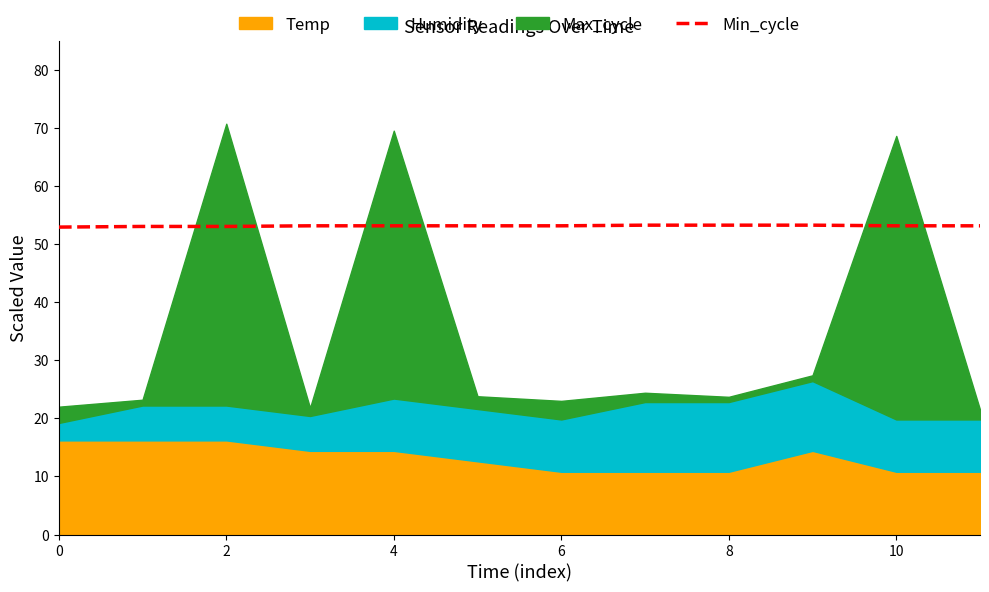

What is the minimum value shown in the chart?

52.9